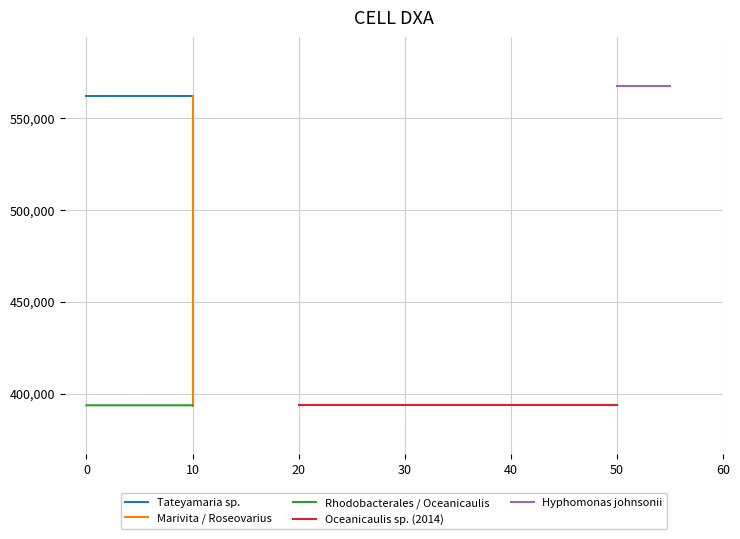

What are all the series names shown in the legend?

Tateyamaria sp., Marivita / Roseovarius, Rhodobacterales / Oceanicaulis, Oceanicaulis sp. (2014), Hyphomonas johnsonii